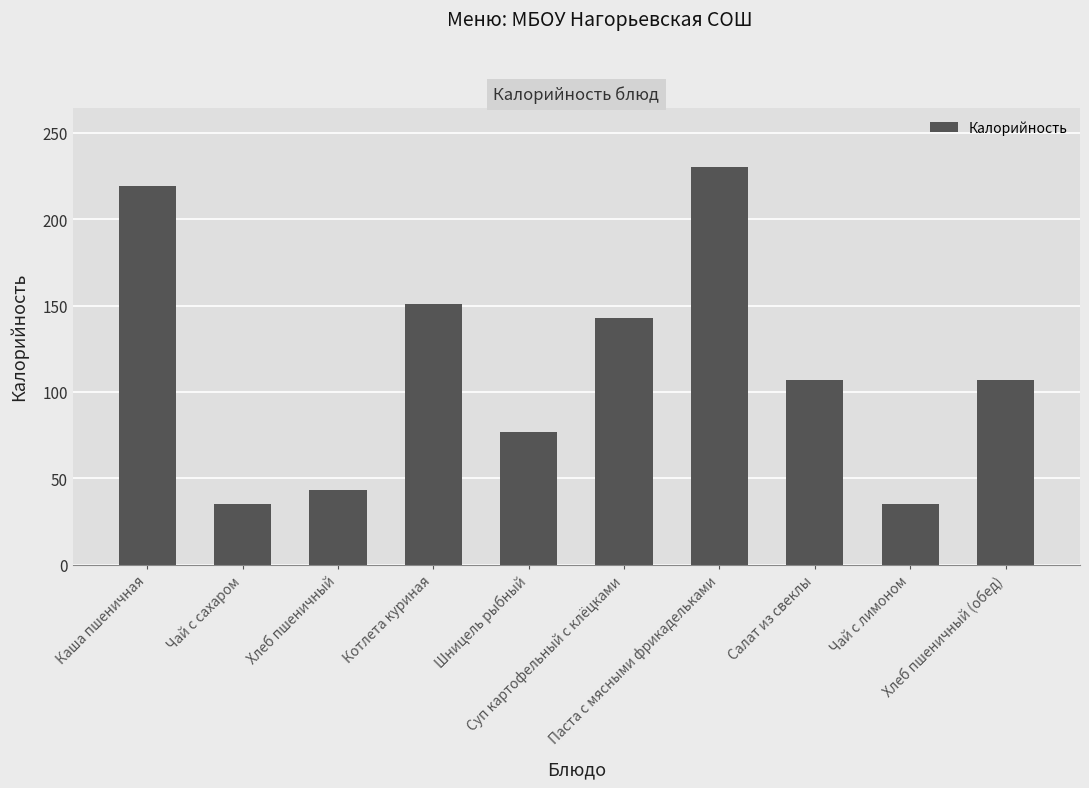

Reading left to right, list all the values displayed in this chart.

219	35	43	151	77	143	230	107	35	107